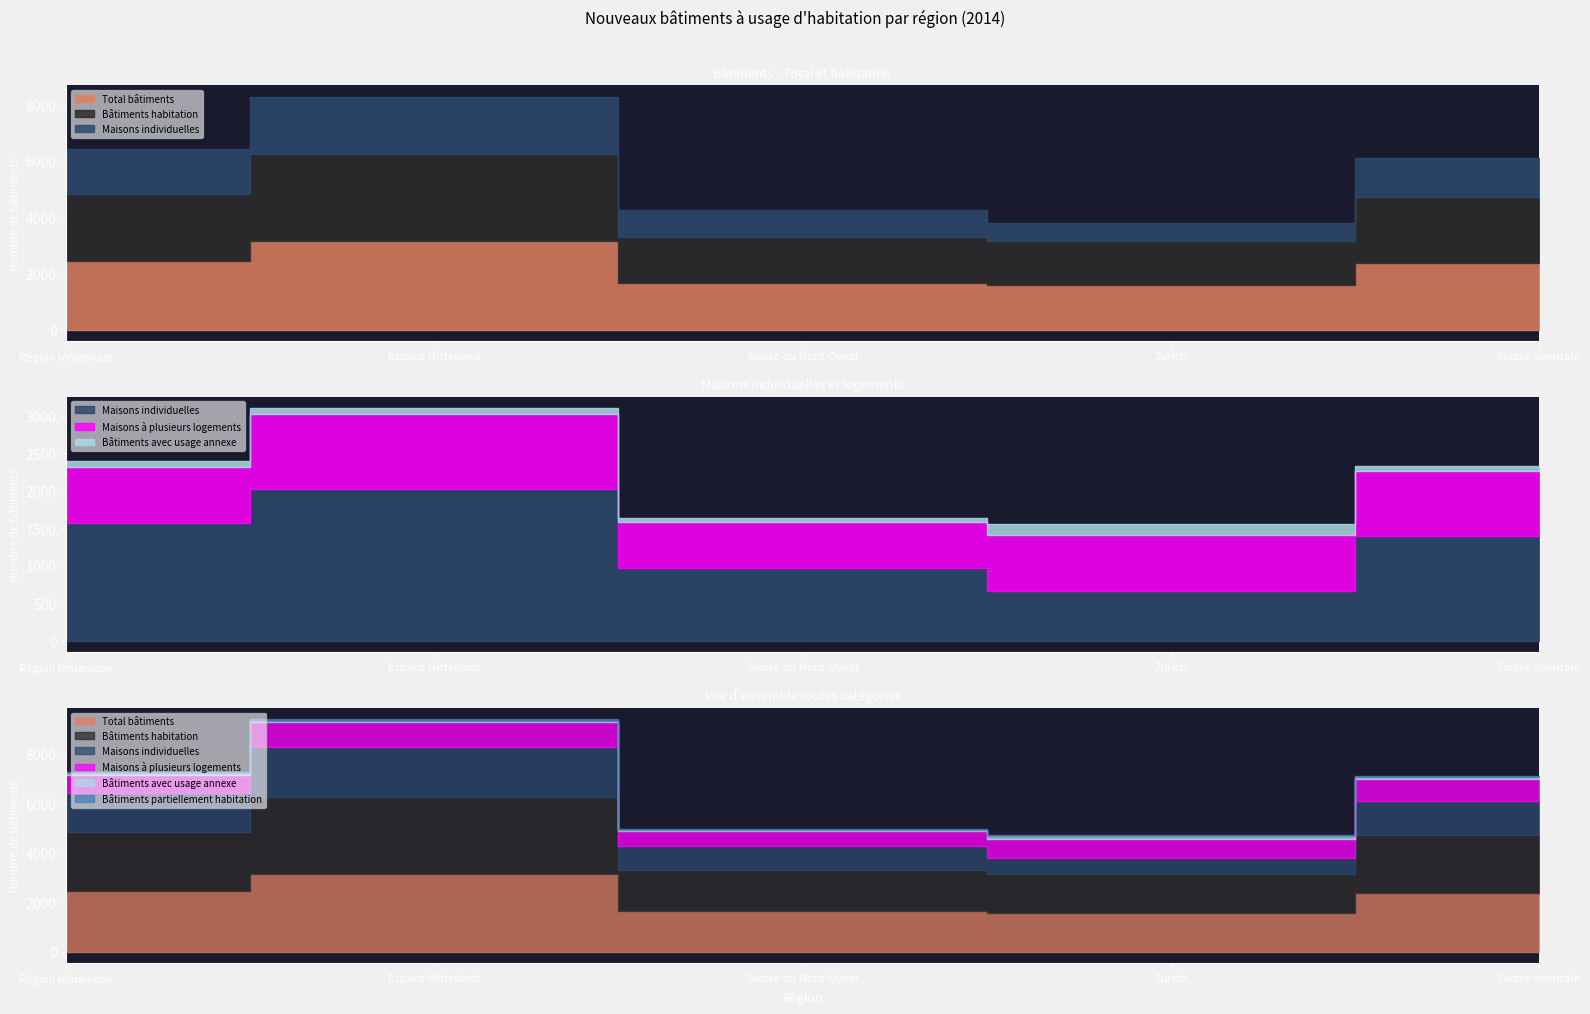

What is the average value of the Bâtiments partiellement habitation series?

36